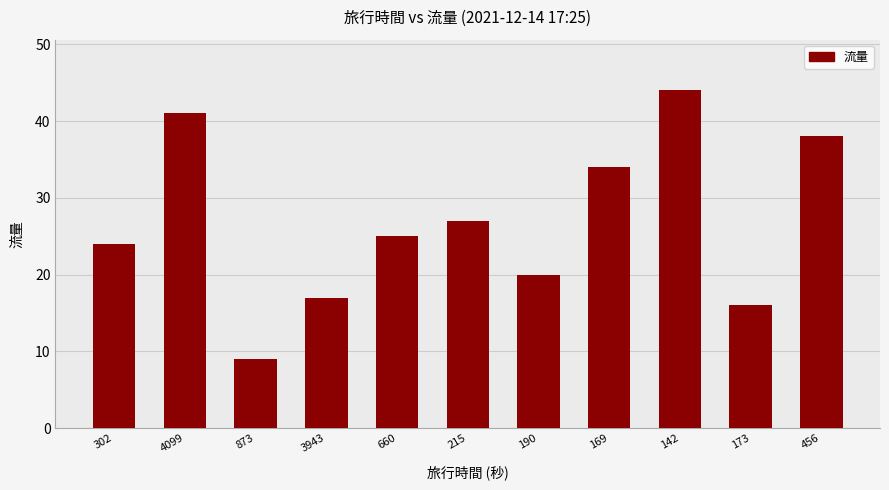

The chart shows a value of 7 at 173. True or false?

False